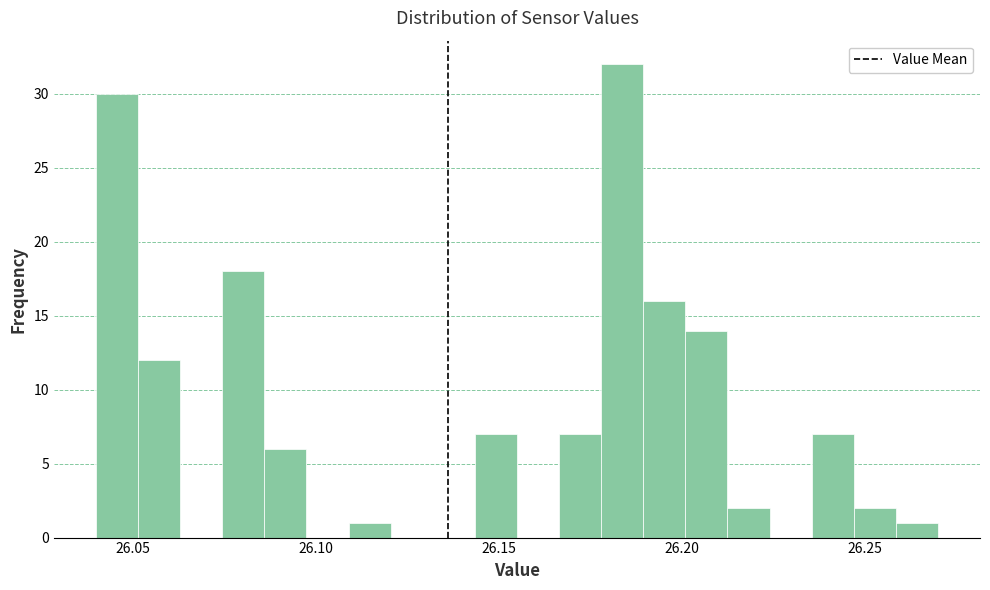

Read against the x-axis, roughly where is the centre of the tallest bar?

26.185